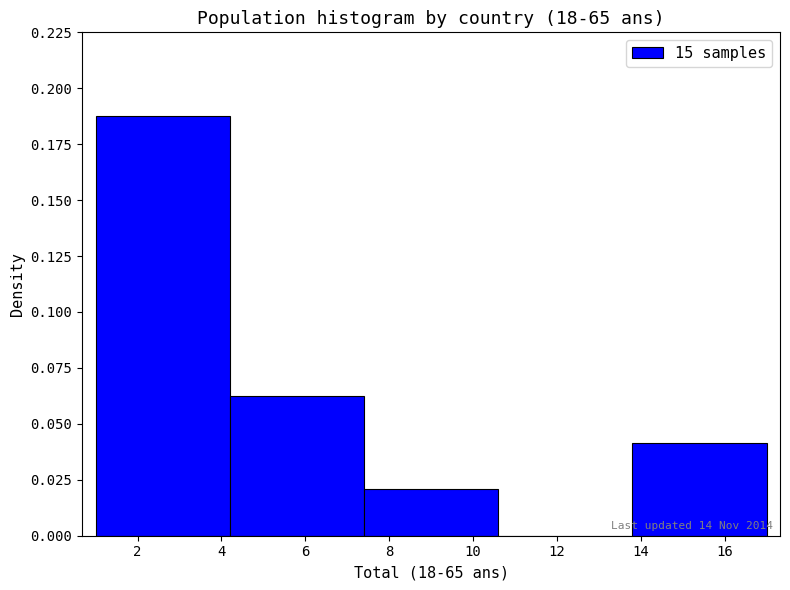

Over which range of the x-axis is the bar tallest?

1.0 to 4.2